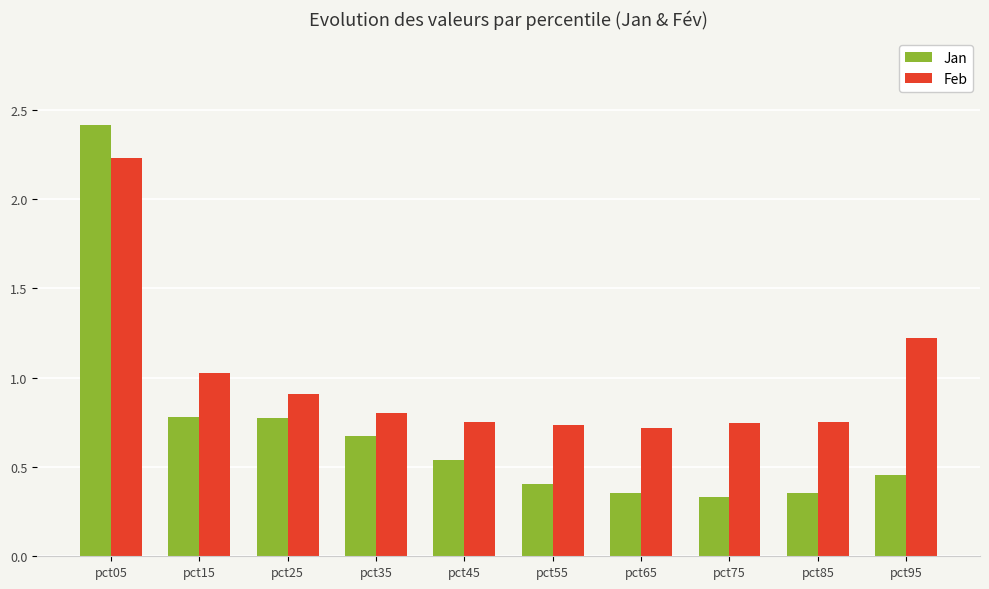

Count the number of categories in the chart.

10